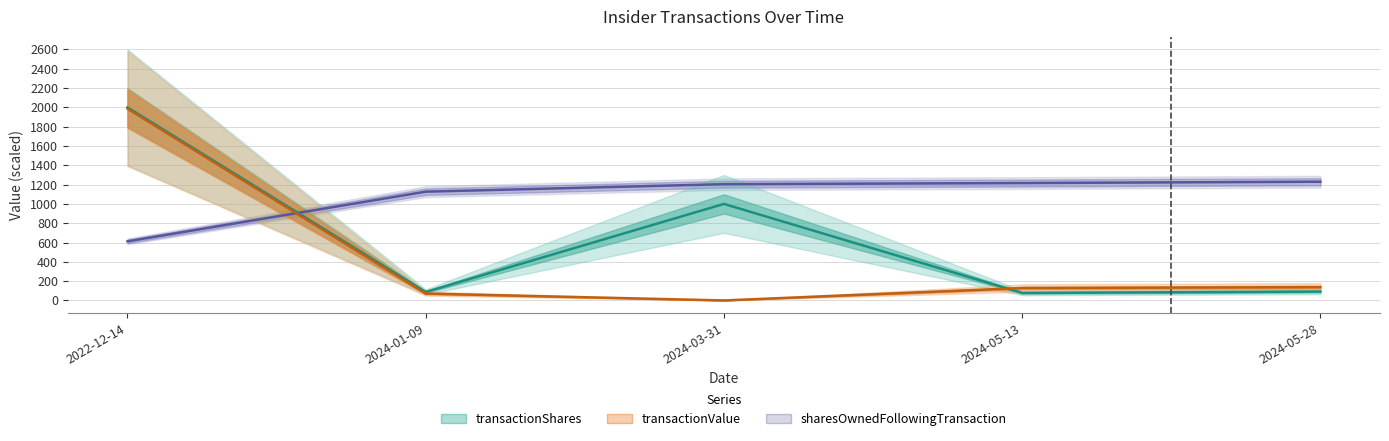

Reading right to left, transcribe all the data shown in this chart.

transactionShares: 92.0	77.8	1000.0	88.0	2000.0
transactionValue: 138.0	128.3	0.0	71.3	1986.7
sharesOwnedFollowingTransaction: 1229.9	1216.1	1204.4	1126.7	612.5